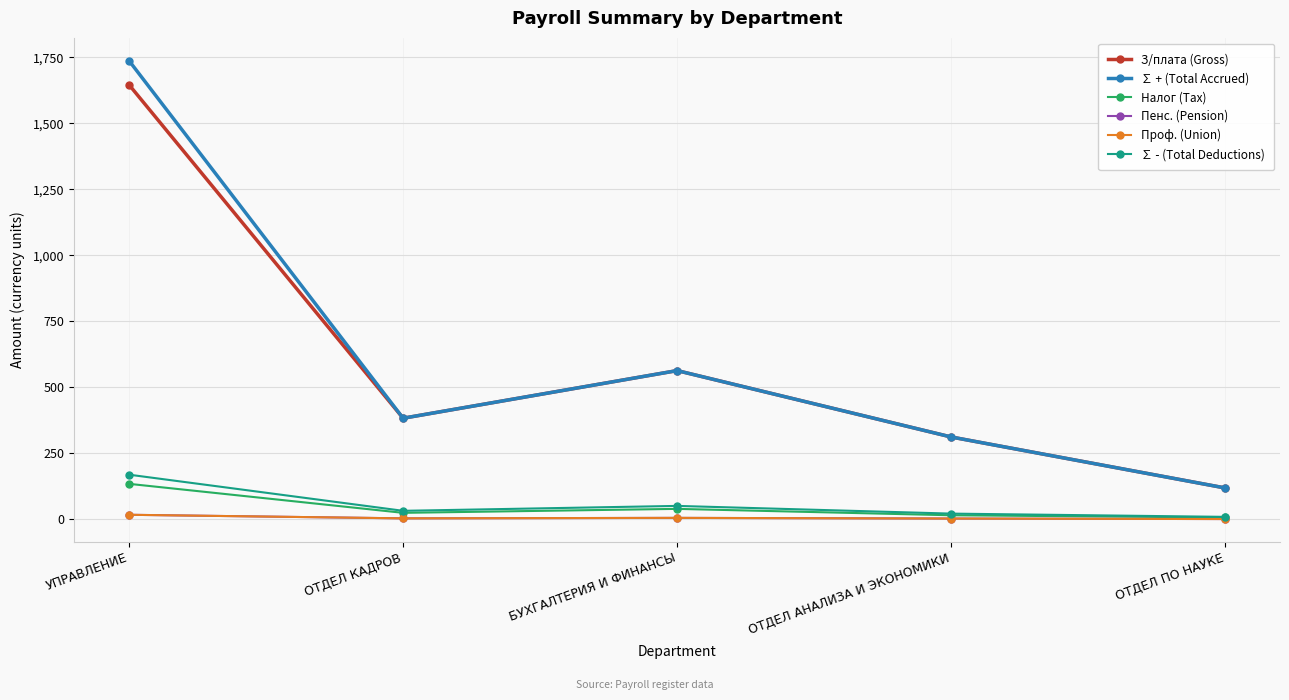

What is the maximum value shown in the chart?

1736.8